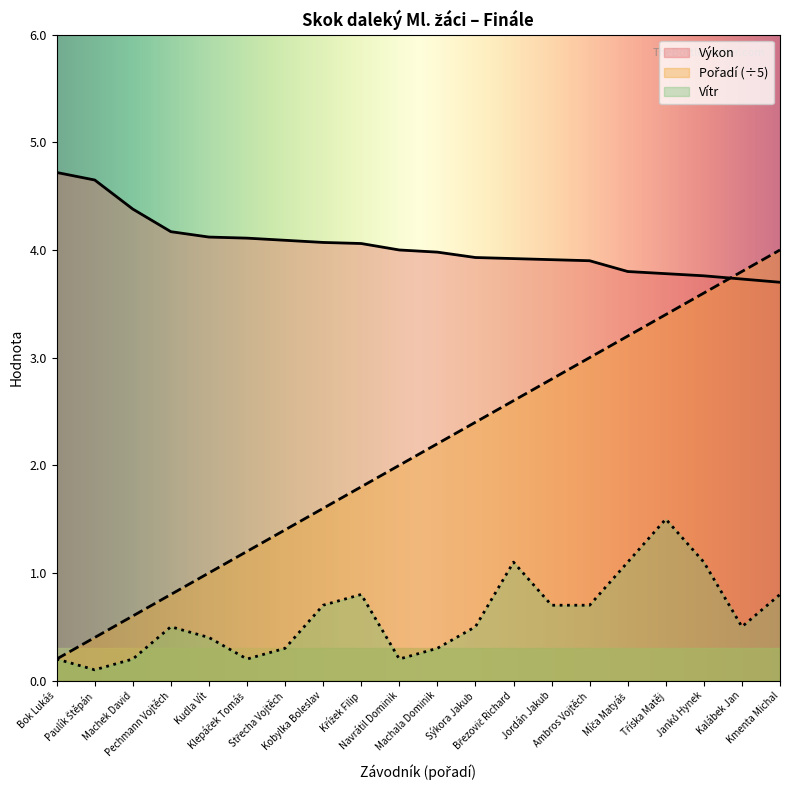

Reading left to right, what are all the values shown in this chart?

Výkon: 4.7	4.7	4.4	4.2	4.1	4.1	4.1	4.1	4.1	4.0	4.0	3.9	3.9	3.9	3.9	3.8	3.8	3.8	3.7	3.7
Pořadí: 0.2	0.4	0.6	0.8	1.0	1.2	1.4	1.6	1.8	2.0	2.2	2.4	2.6	2.8	3.0	3.2	3.4	3.6	3.8	4.0
Vítr: 0.2	0.1	0.2	0.5	0.4	0.2	0.3	0.7	0.8	0.2	0.3	0.5	1.1	0.7	0.7	1.1	1.5	1.1	0.5	0.8